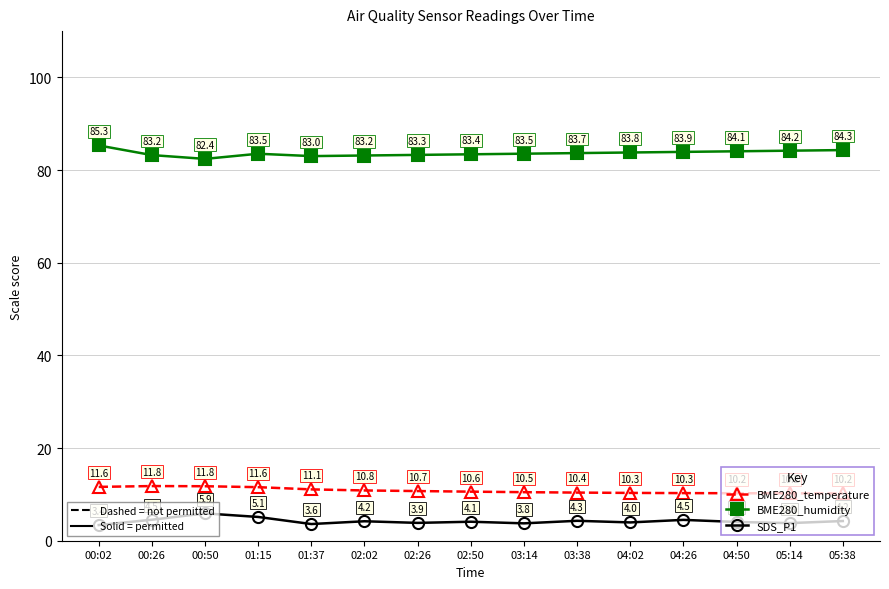

What is the total value across all series at 02:02?

98.2